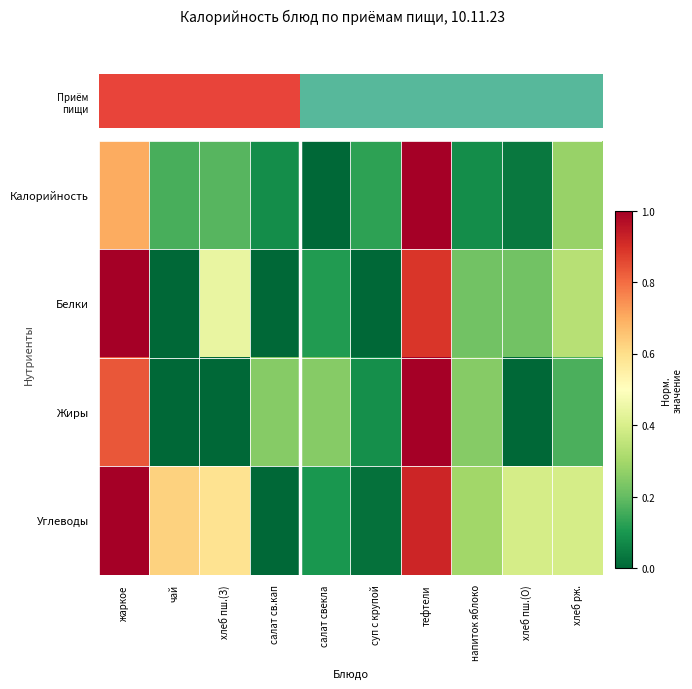

Which series has the largest range (max minus min)?

Калорийность